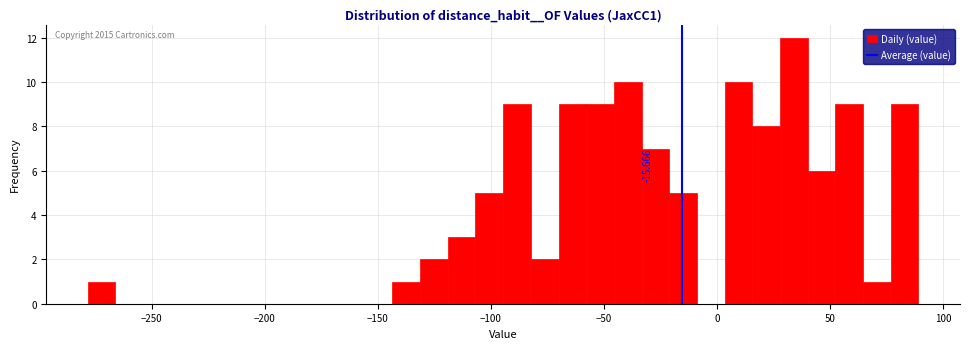

Read against the x-axis, roughly where is the centre of the tallest bar?

35